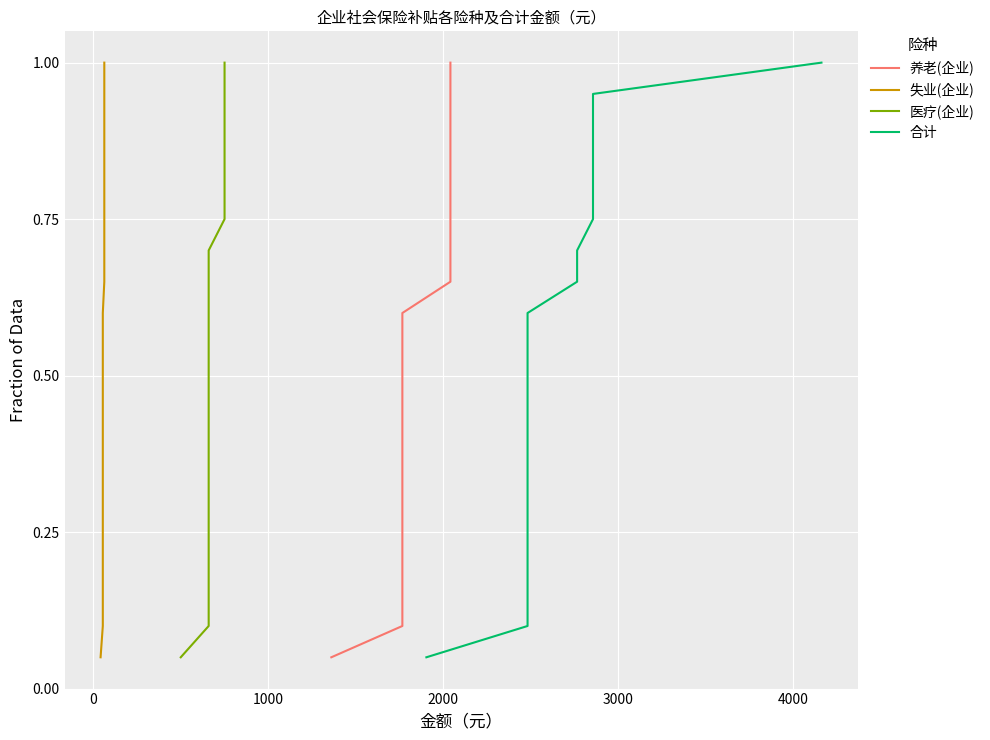

Is the value of 医疗(企业) at −1000 greater than the value of 失业(企业) at 1000?

No